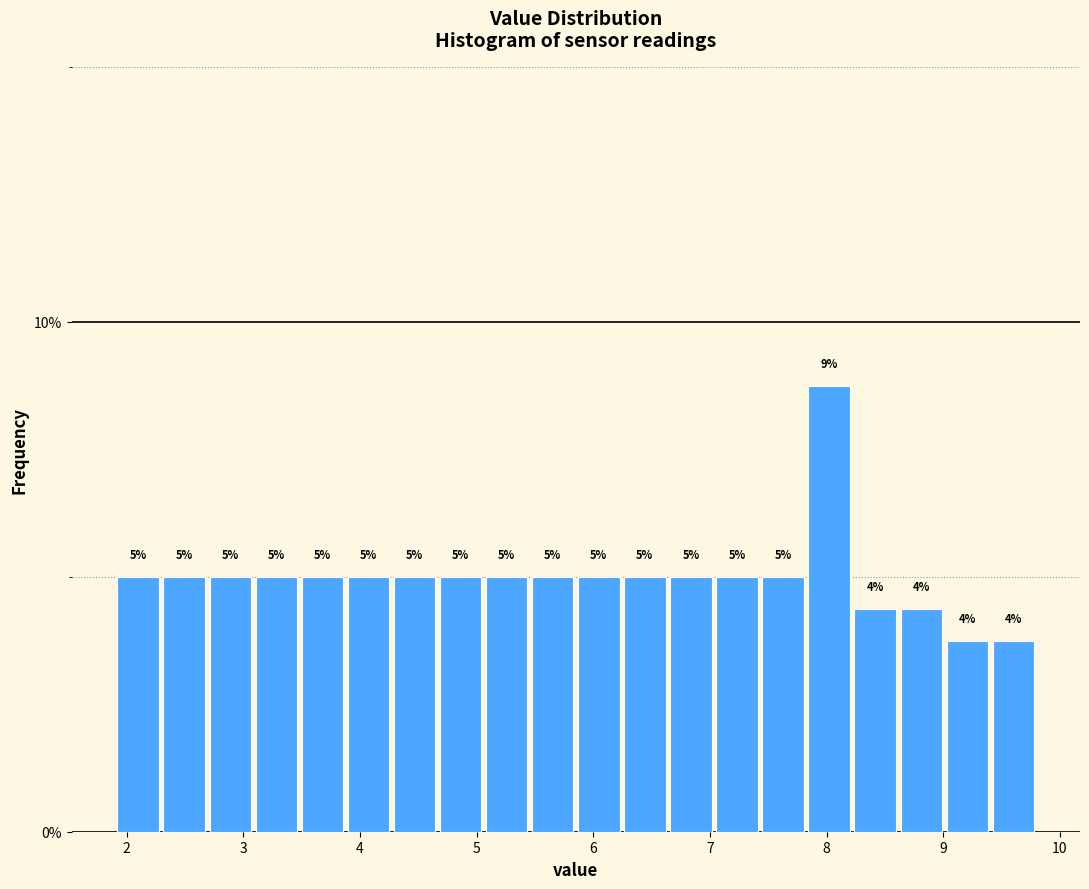

Around what value on the x-axis is the tallest bar? Give the approximate position of its centre, as read against the axis.

8.0